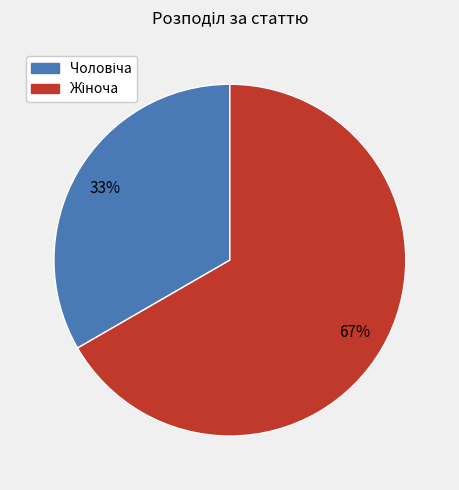

Is there any slice that represents more than half of the pie?

Yes